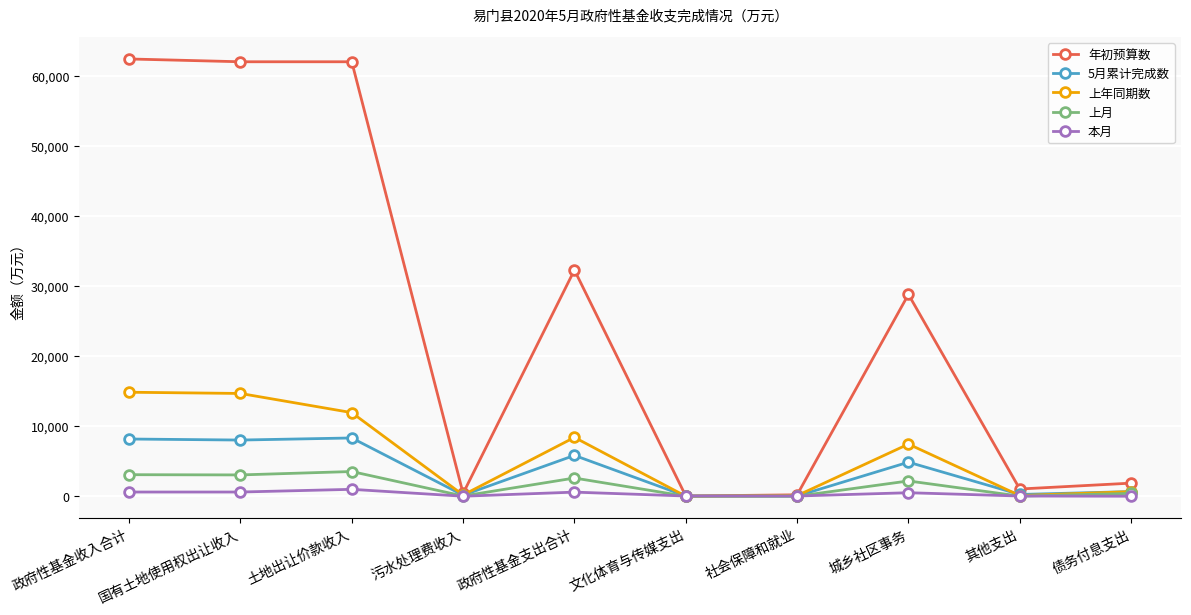

What is the sum of the 年初预算数 values at 城乡社区事务 and 政府性基金支出合计?

61080